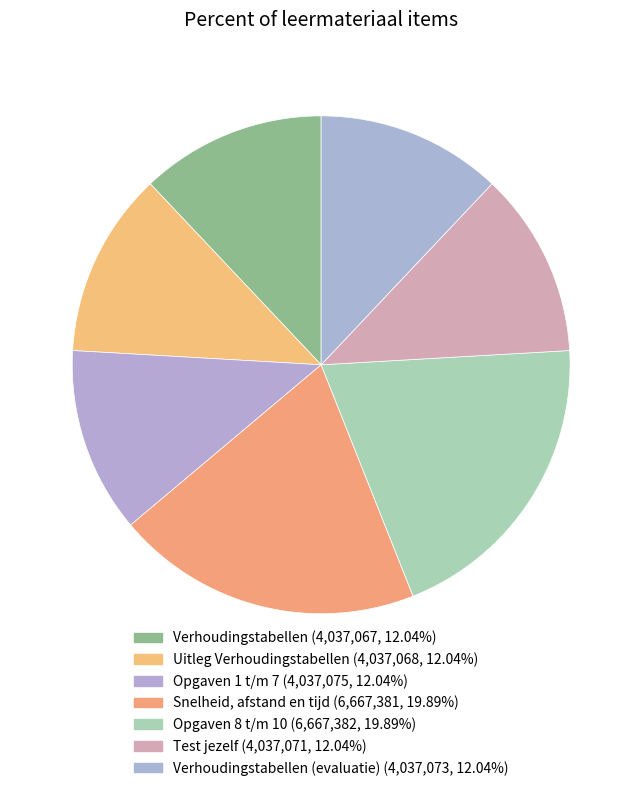

What is the smallest slice in the pie chart?

Verhoudingstabellen